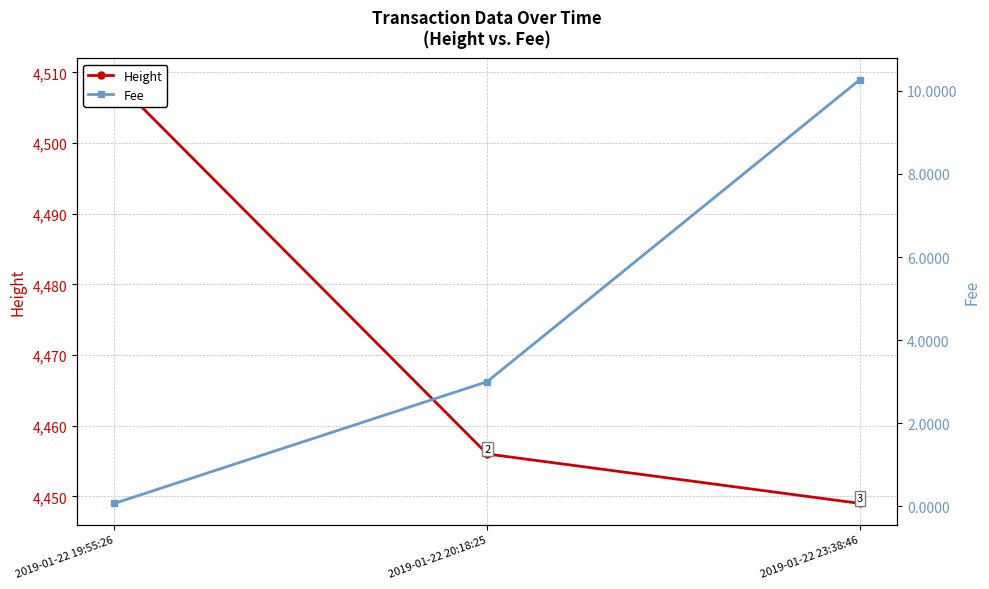

Does the chart display data point markers on the line(s)?

Yes